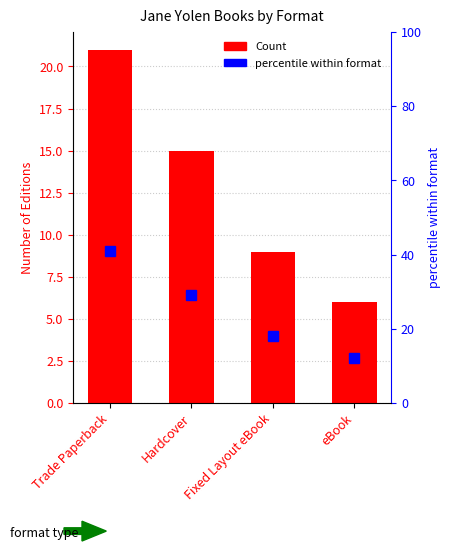

At which label is percentile within format closest to 26?

Hardcover